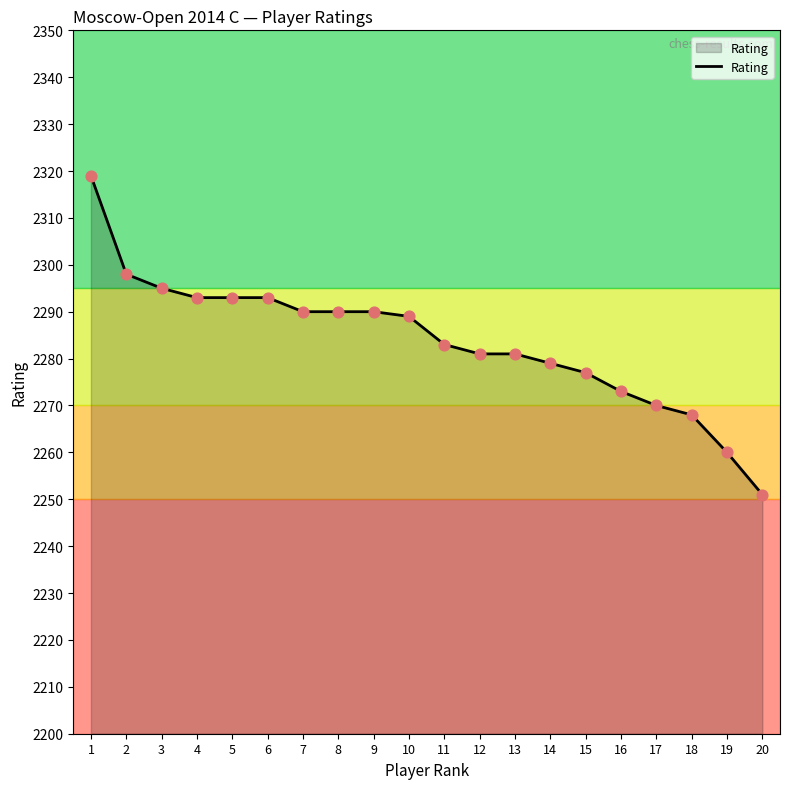

What is the ratio of the value at 11 to the value at 1?

1.0